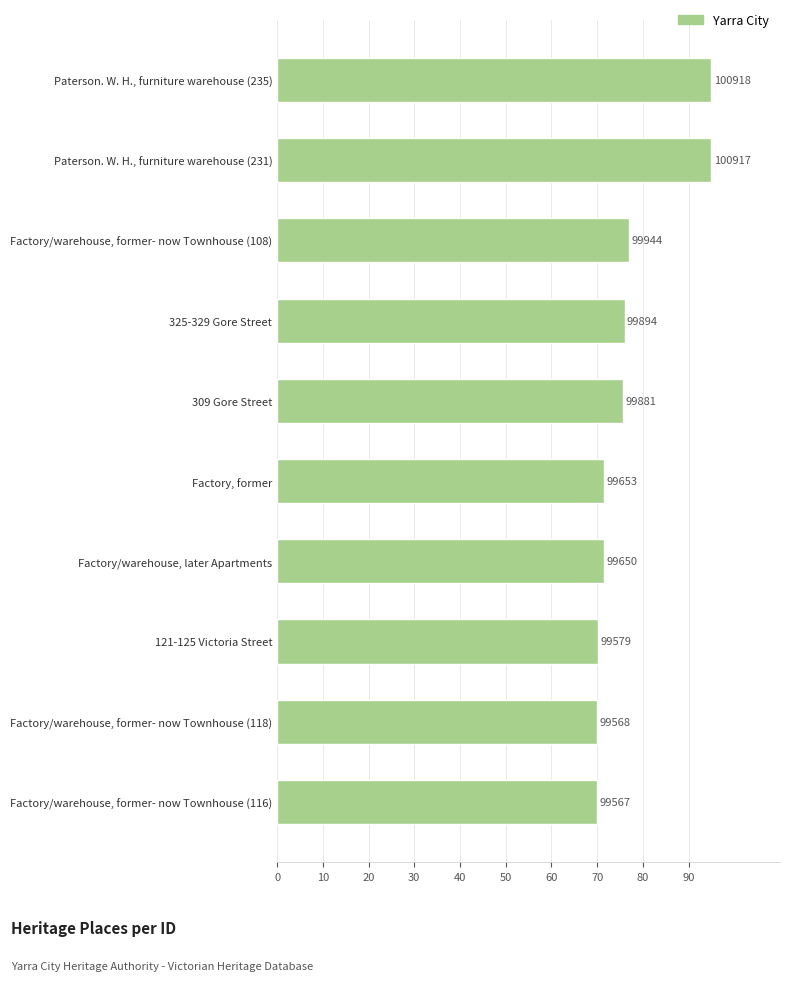

Does the chart contain any negative values?

No